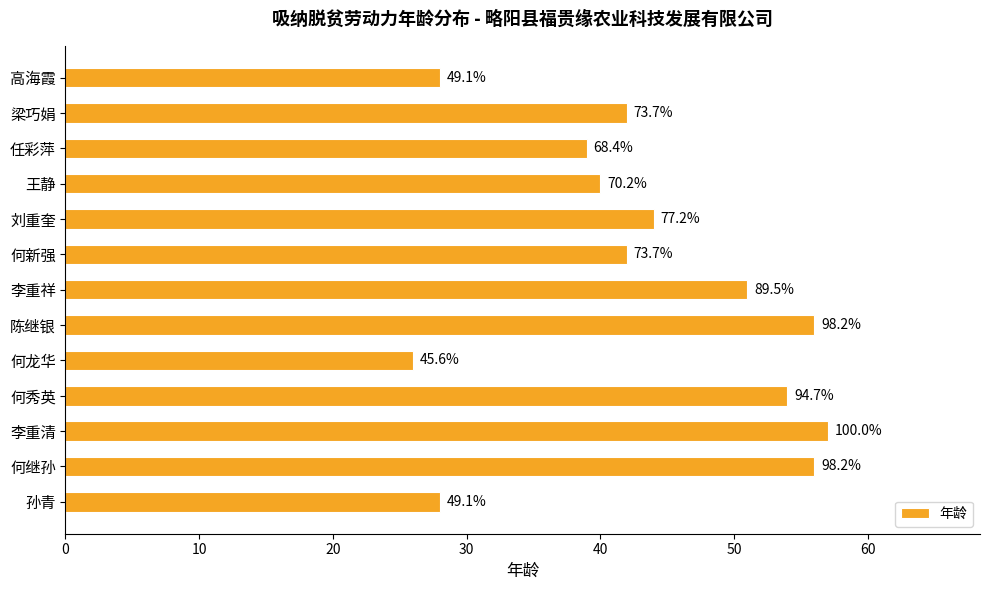

How many bars are there in total?

13